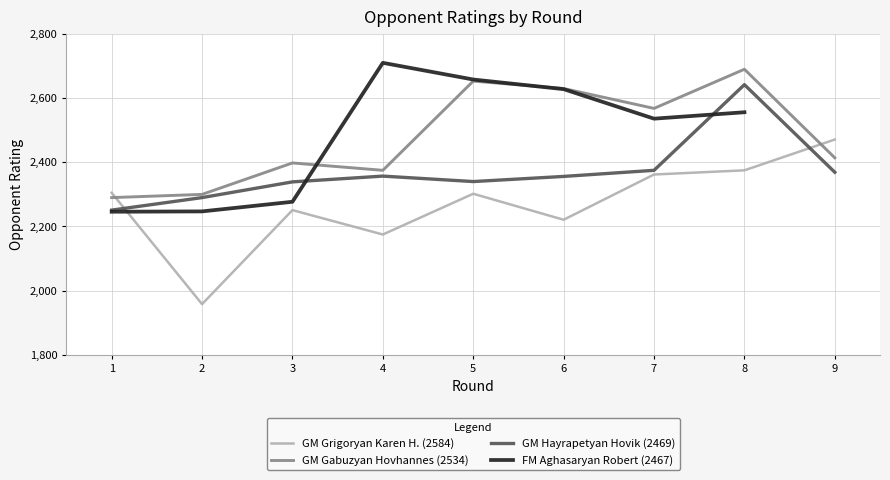

What is the total value across all series at 4?

6907